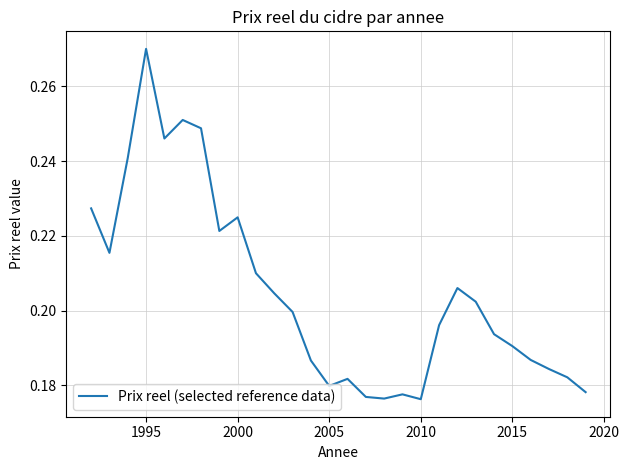

At which category does the data reach its first local peak?

1995